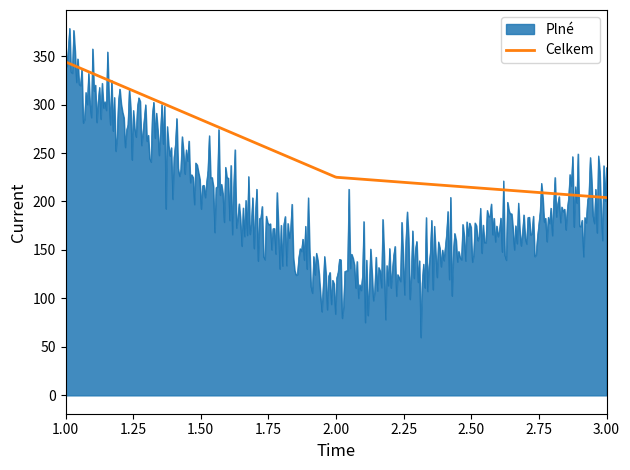

Which series has the largest total across all categories?

Celkem